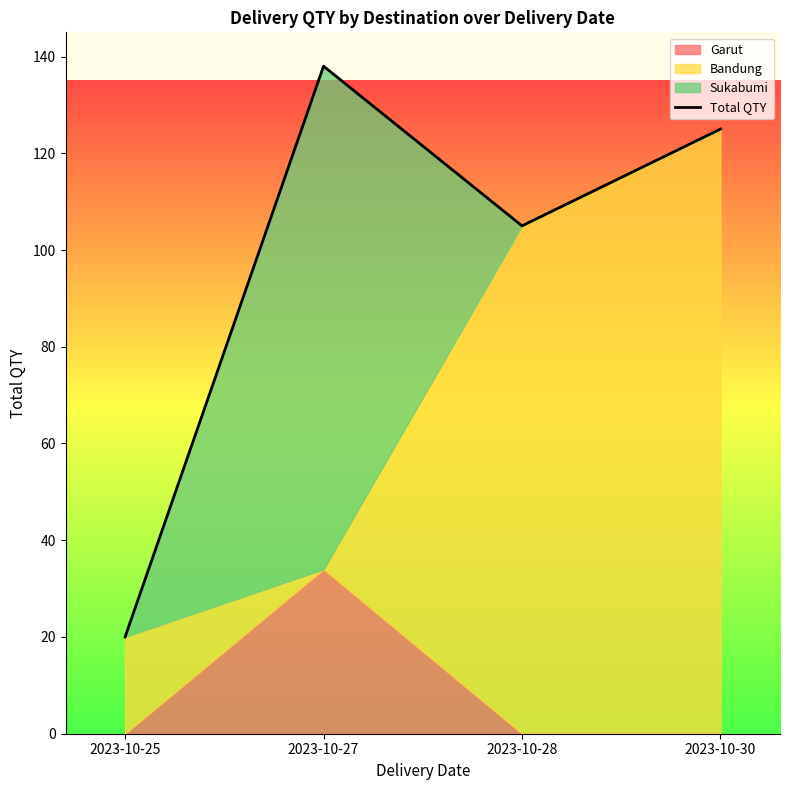

Does the chart display data point markers on the line(s)?

No